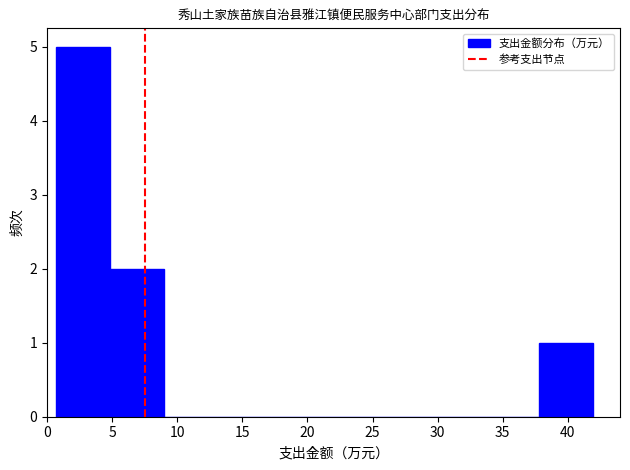

Reading left to right, transcribe this chart: for each bar, give the range it covers on the x-axis and its height. Neither the bar edges nor the heights are printed on the chart, so give them approximately, as read against the axes.

0.5 to 5.0: 5
5.0 to 9.0: 2
9.0 to 13.0: 0
13.0 to 17.0: 0
17.0 to 21.5: 0
21.5 to 25.5: 0
25.5 to 29.5: 0
29.5 to 33.5: 0
33.5 to 38.0: 0
38.0 to 42.0: 1